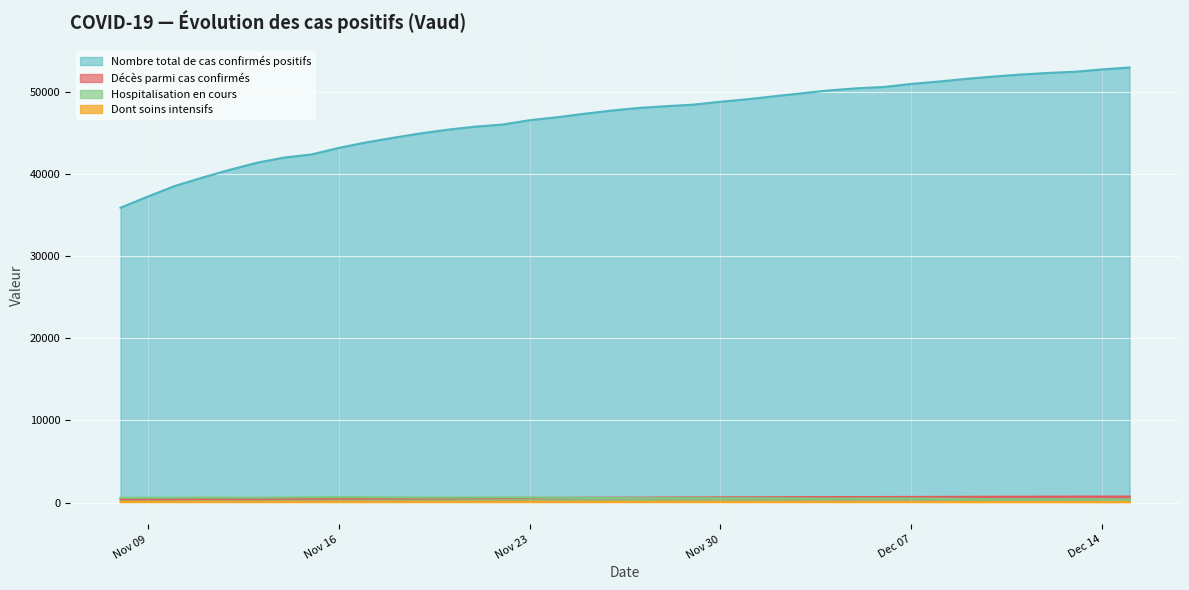

At which label does Hospitalisation en cours reach its peak?

2020-11-16